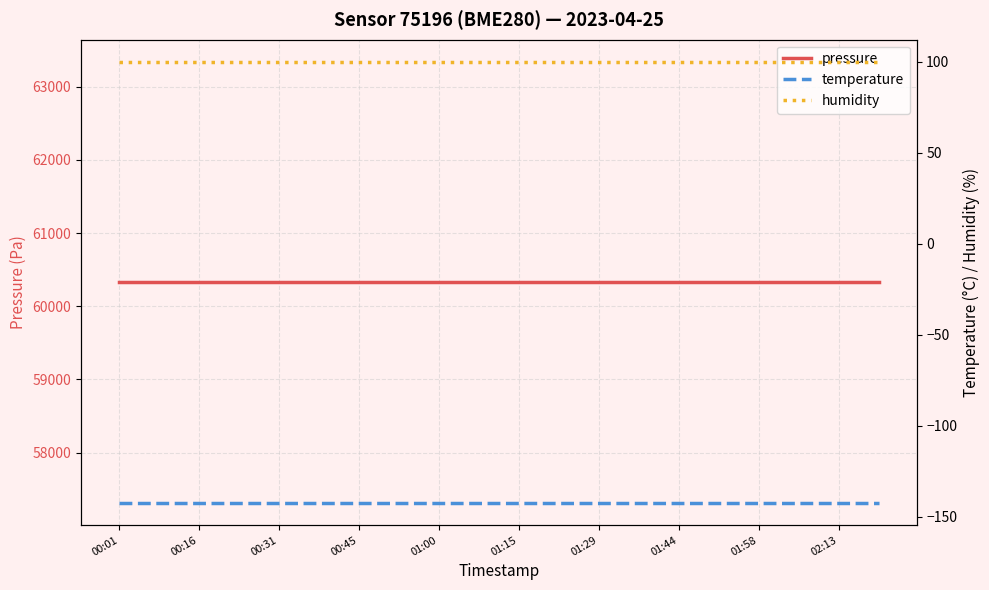

What is the spread (max minus min) of values at 02:13?

60468.6